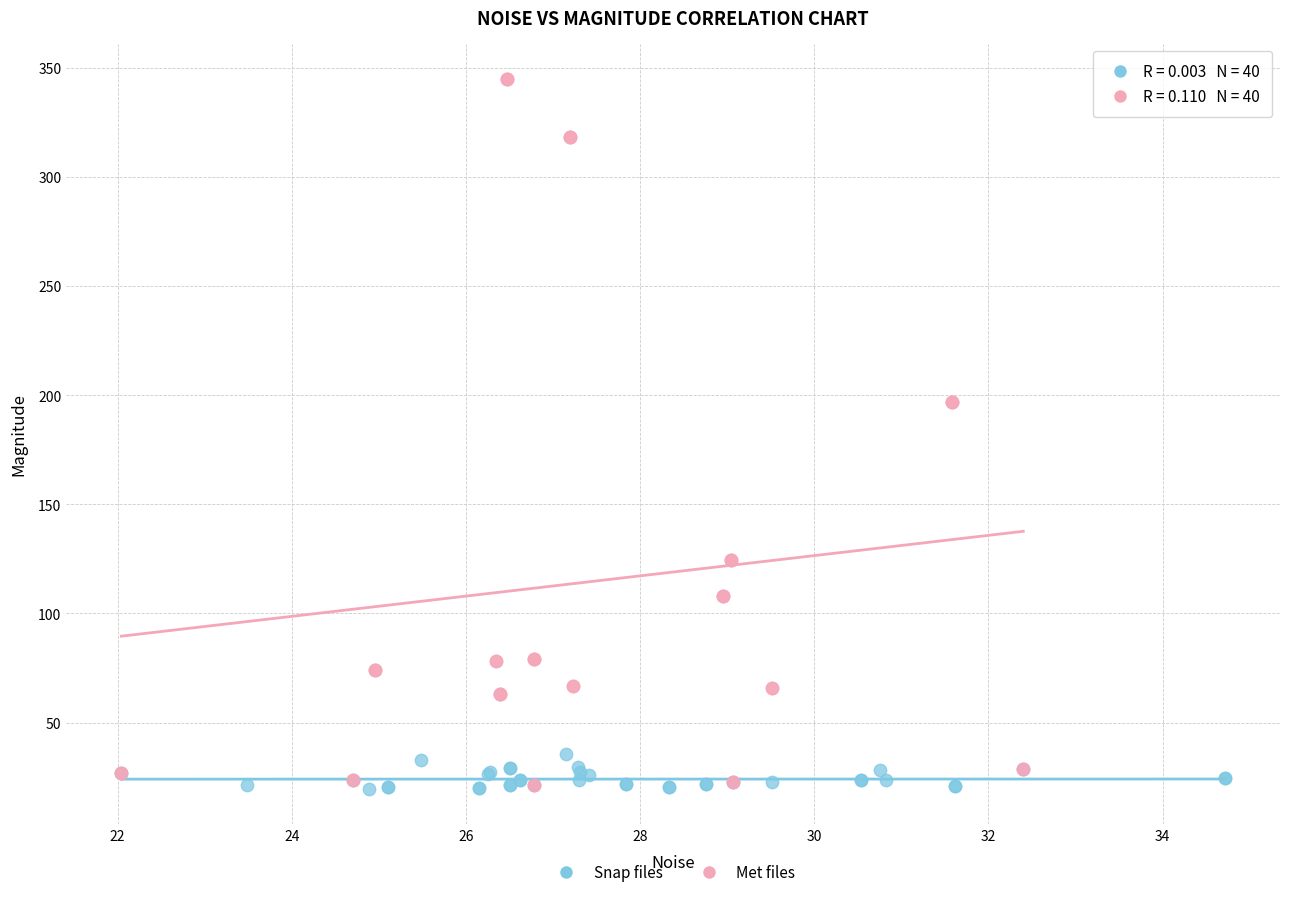

Which series has the widest spread of Y values?

Met files